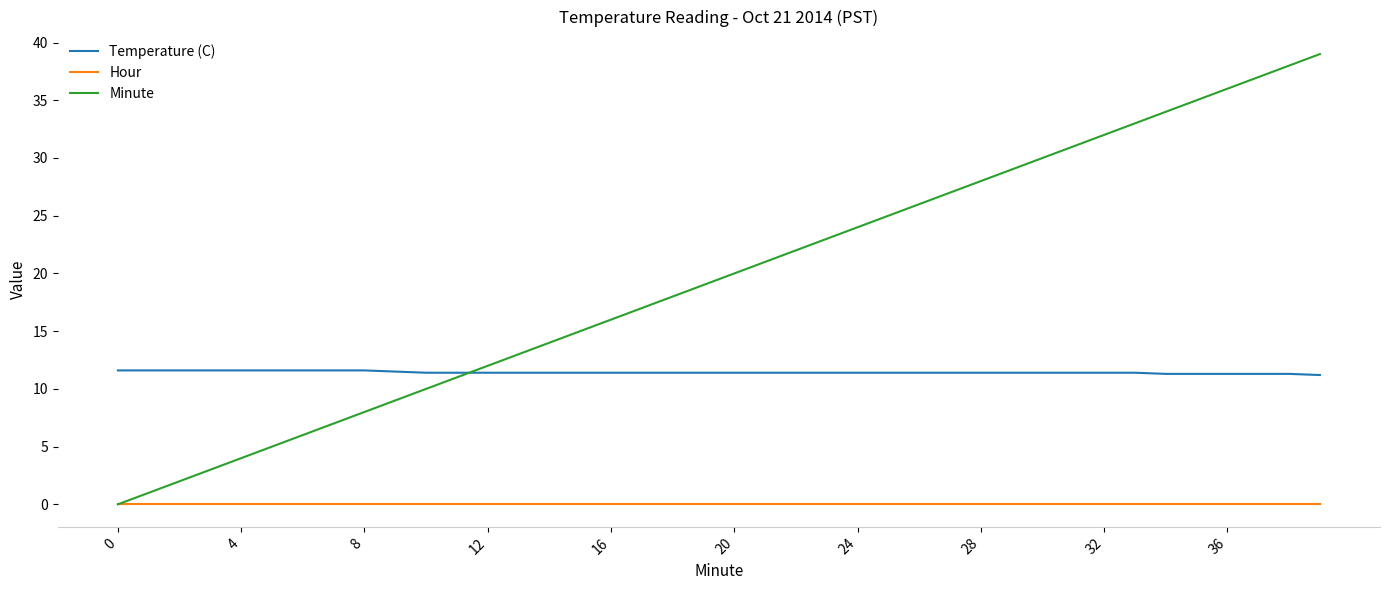

True or false: Temperature (C) and Hour intersect in this chart.

False